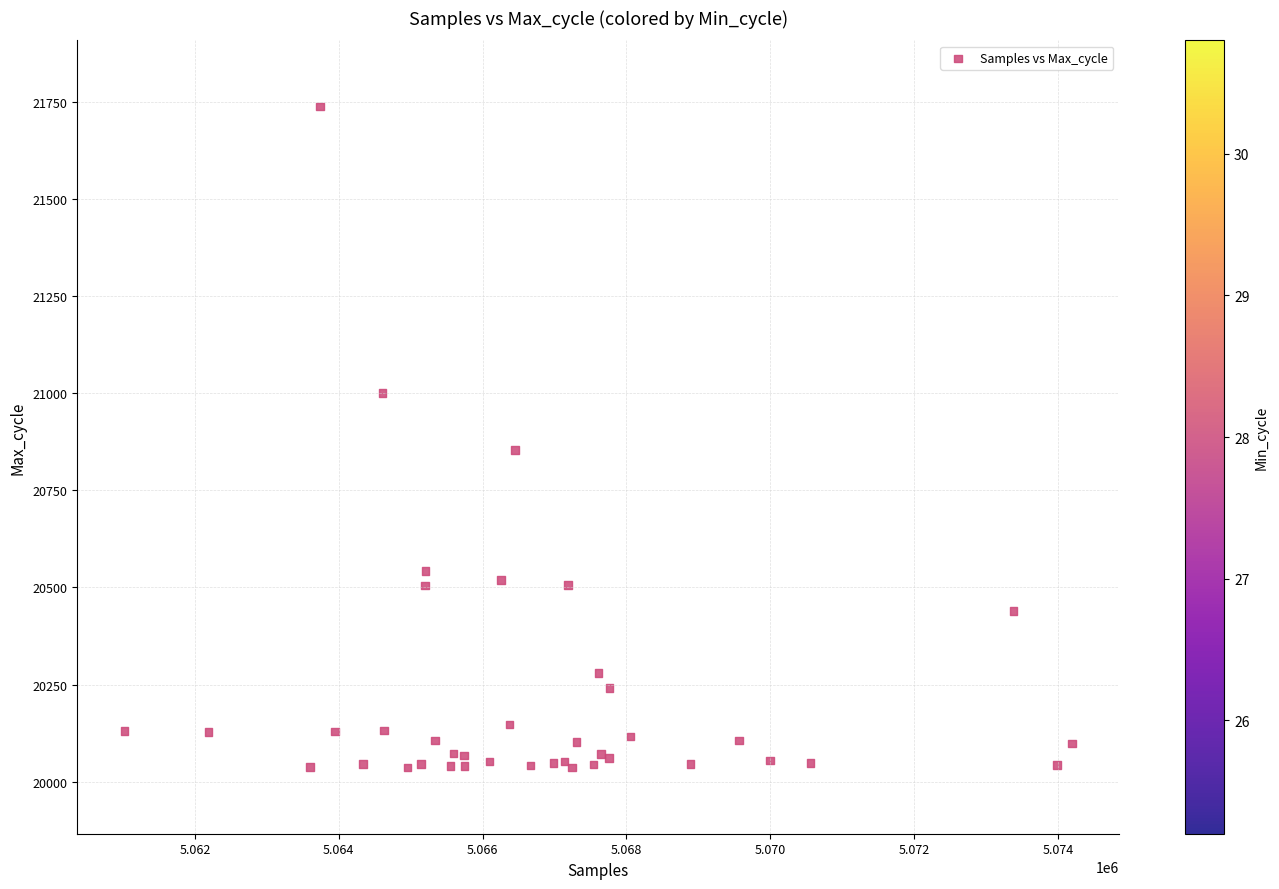

What Y value in the scatter plot is closest to 20887?

20854